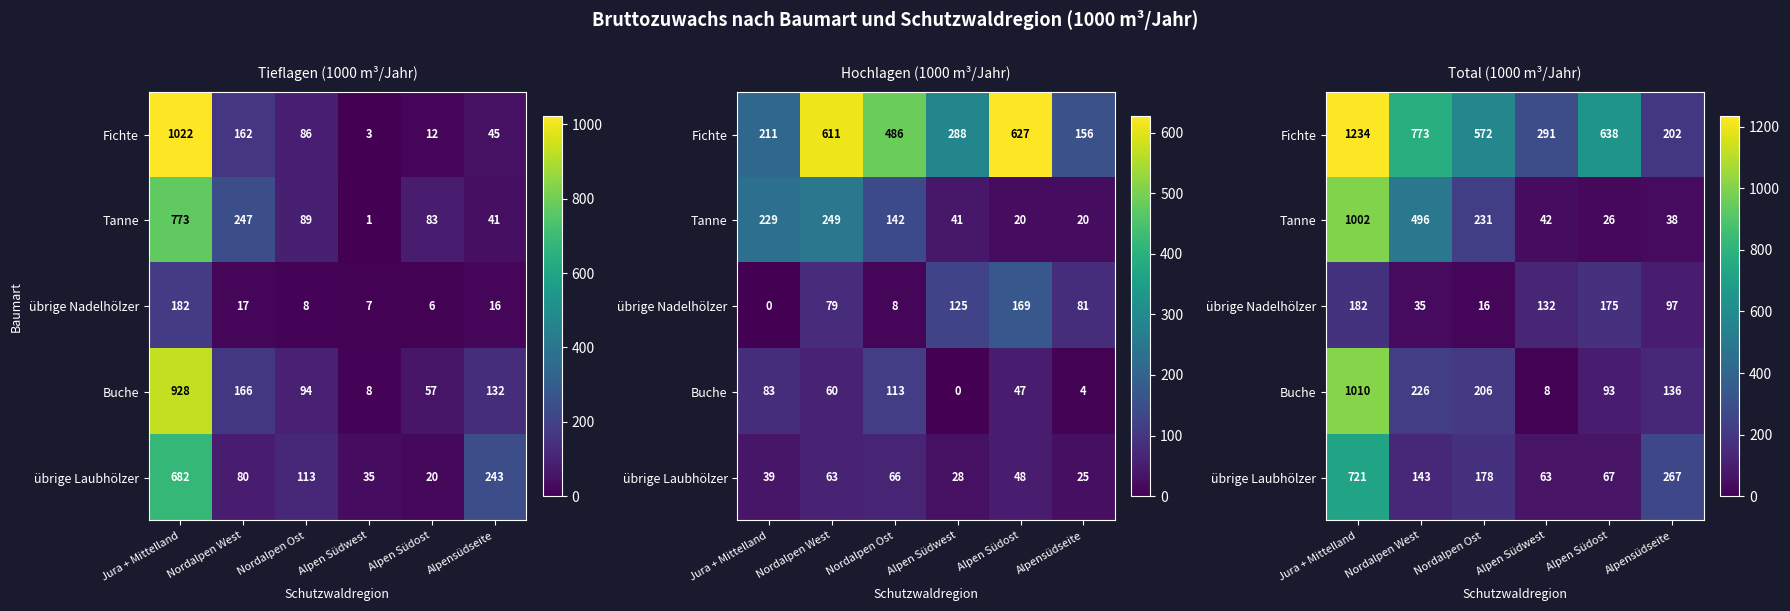

How many distinct data groups are displayed?

5